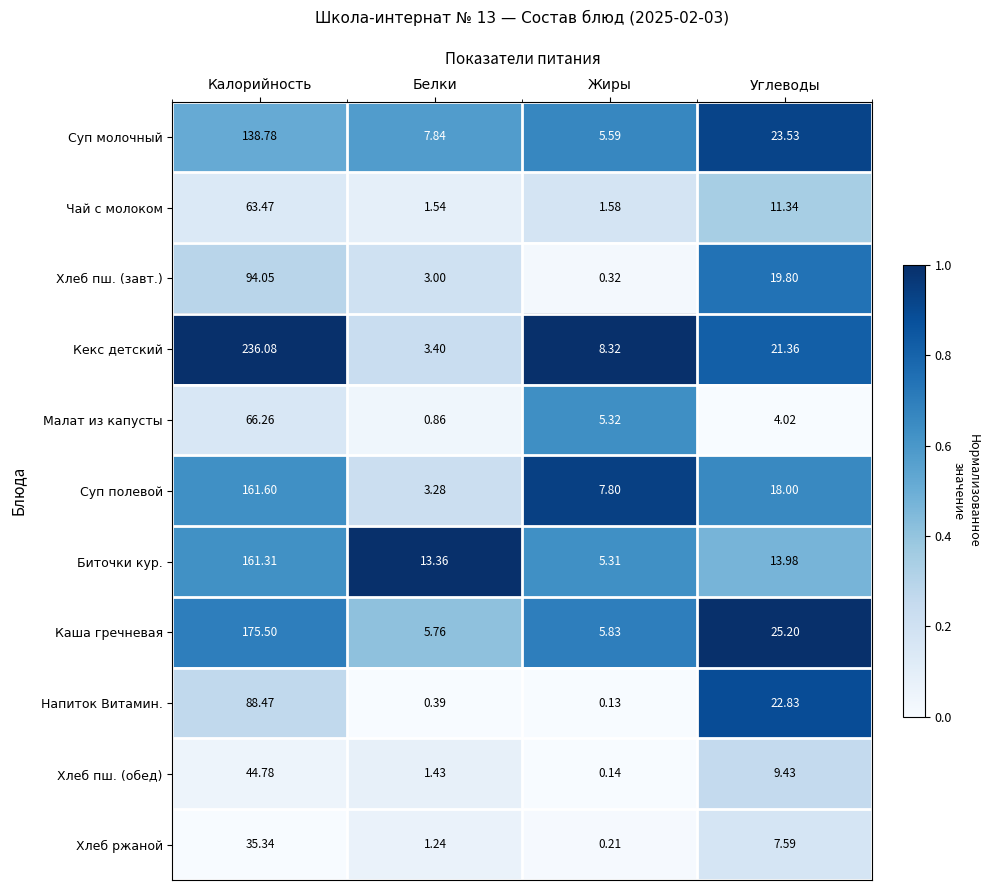

What is the total value across all series at Калорийность?

1265.6